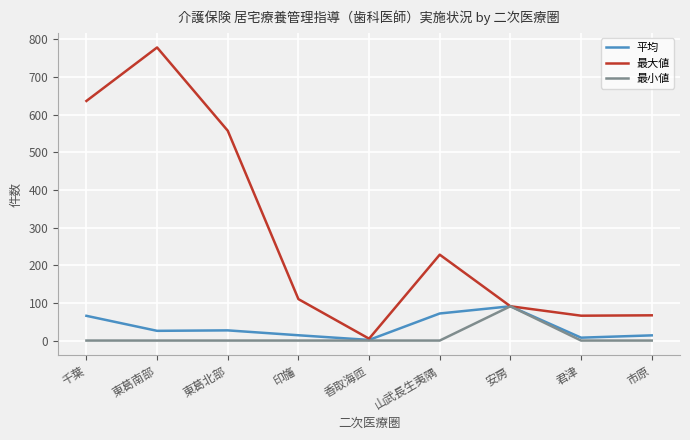

In 平均, how many points are higher than both neighbors (excluding endpoints)?

2